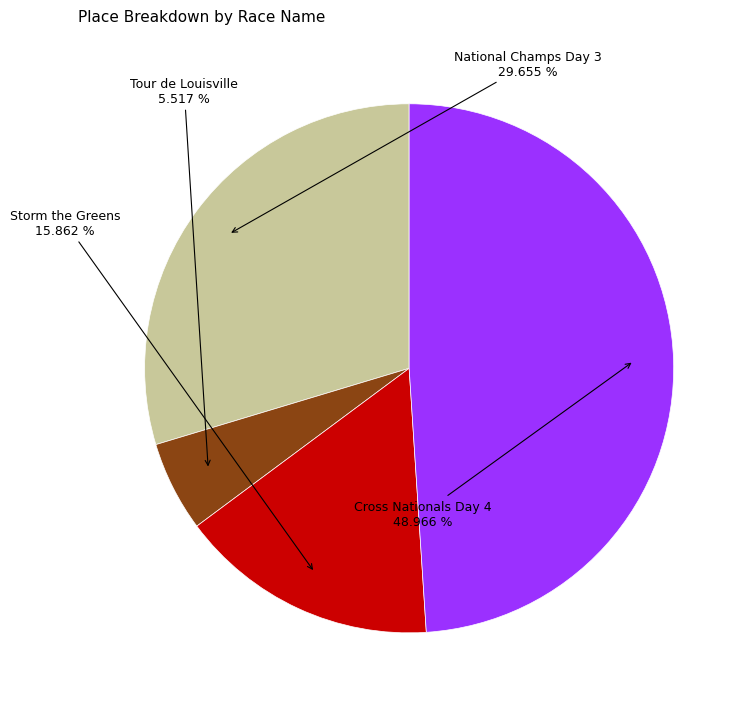

Is there a majority slice in this chart?

No